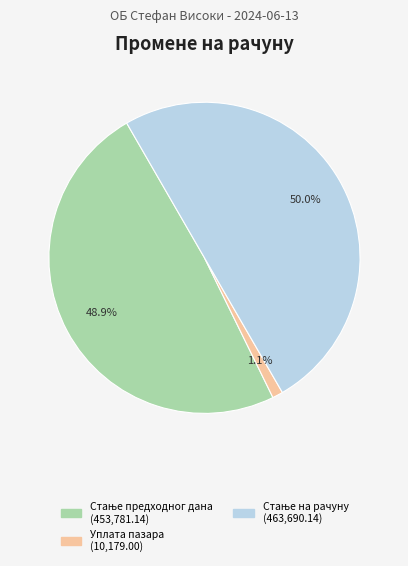

Count the number of slices in the pie.

3